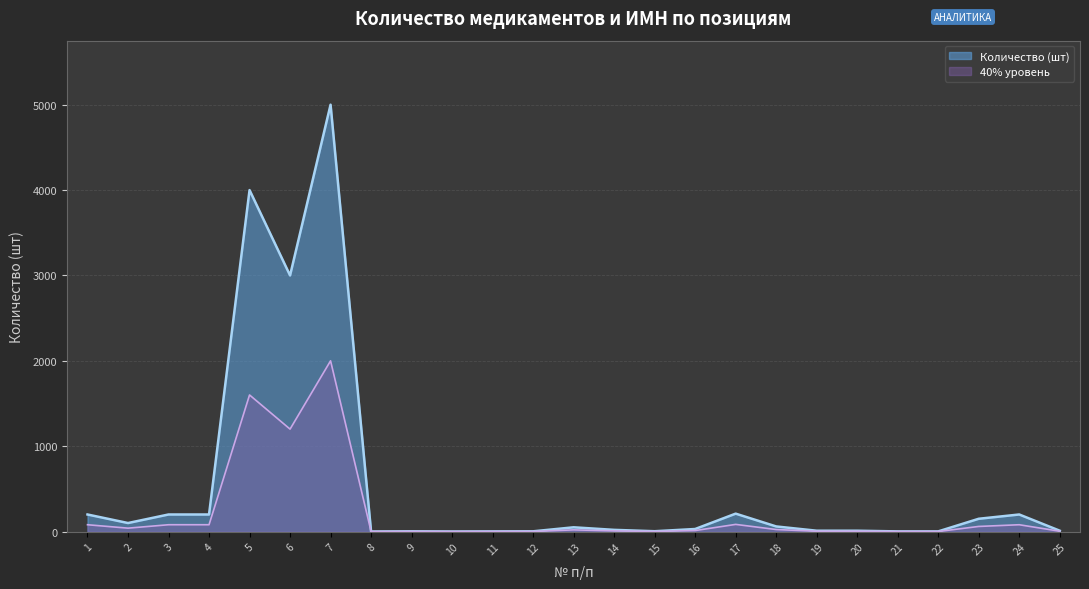

The chart shows a value of 108.1 at 4. True or false?

False